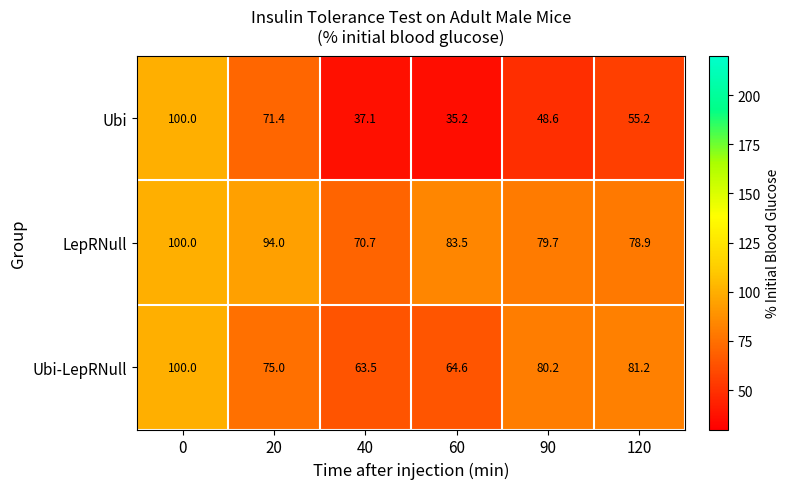

True or false: LepRNull has a value of 51.2 at 60.

False